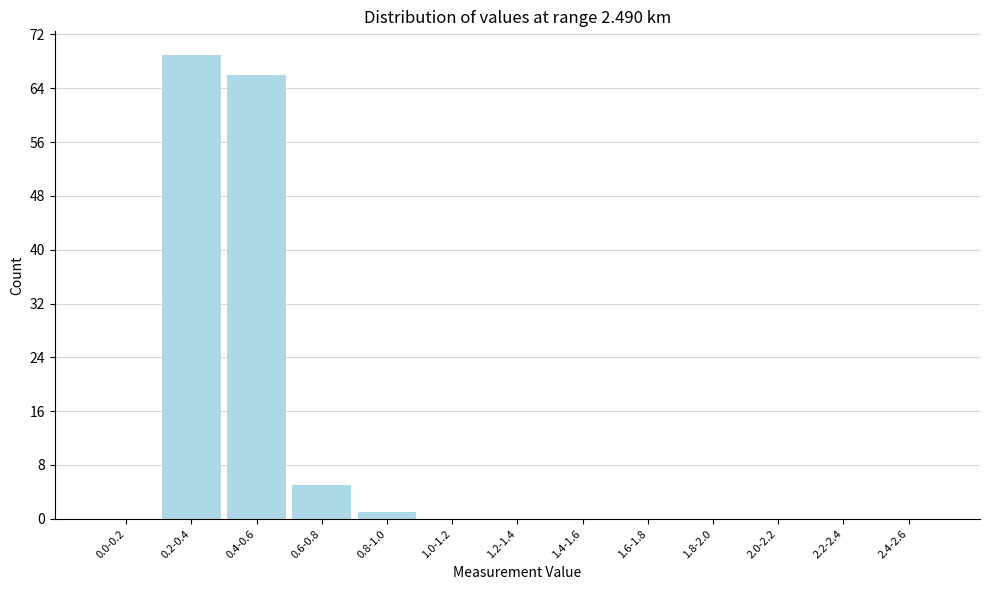

Reading right to left, extract all data points from this chart.

2.4-2.6=0	2.2-2.4=0	2.0-2.2=0	1.8-2.0=0	1.6-1.8=0	1.4-1.6=0	1.2-1.4=0	1.0-1.2=0	0.8-1.0=1	0.6-0.8=5	0.4-0.6=66	0.2-0.4=69	0.0-0.2=0